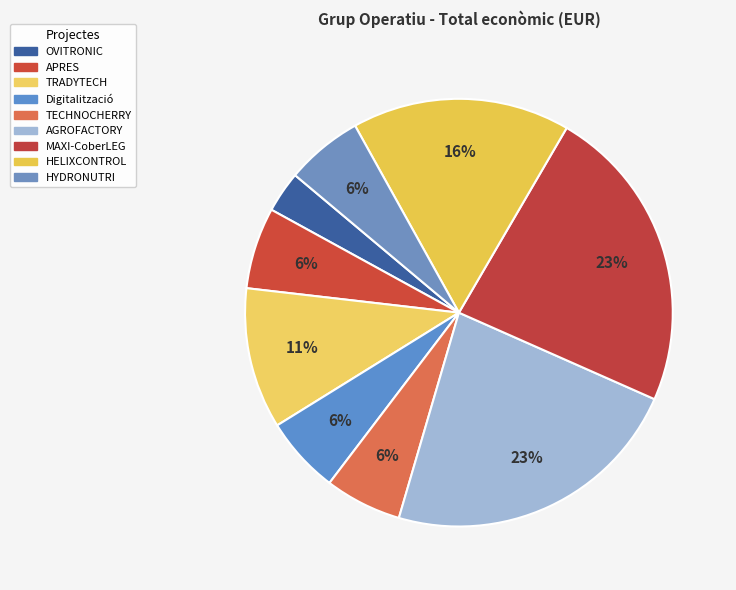

How many slices are in this pie chart?

9